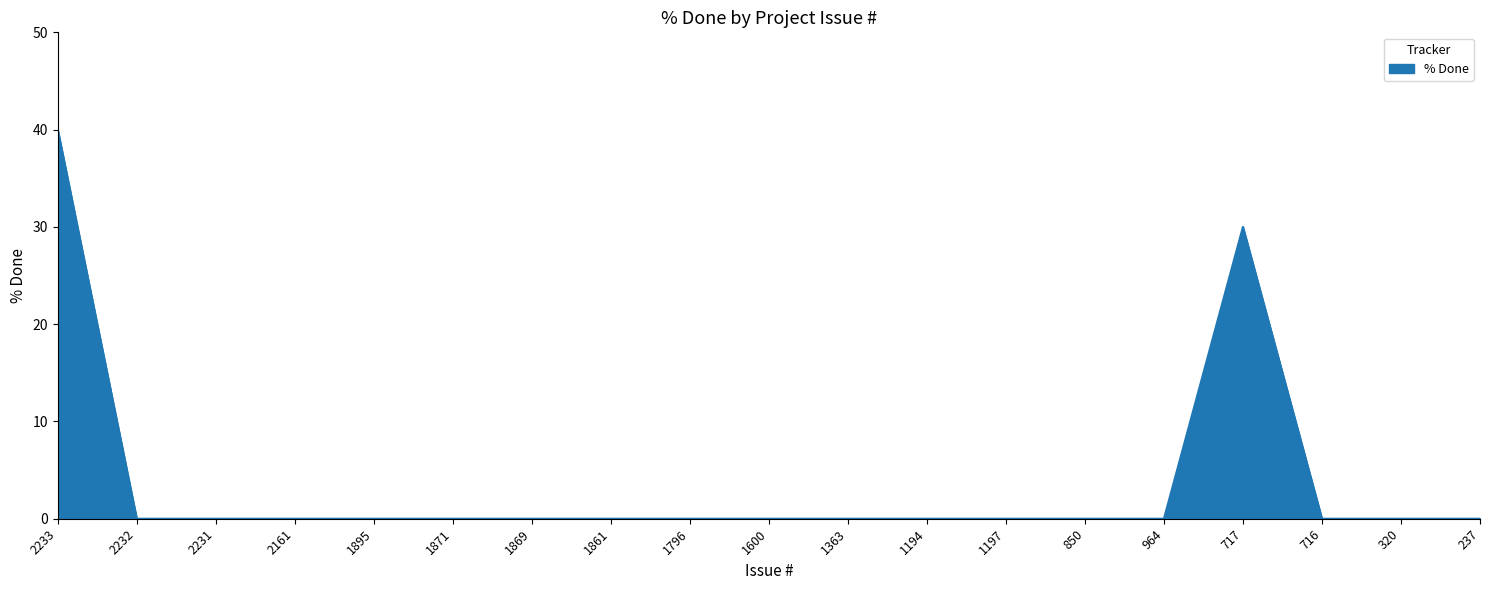

How many lines are shown in the chart?

1